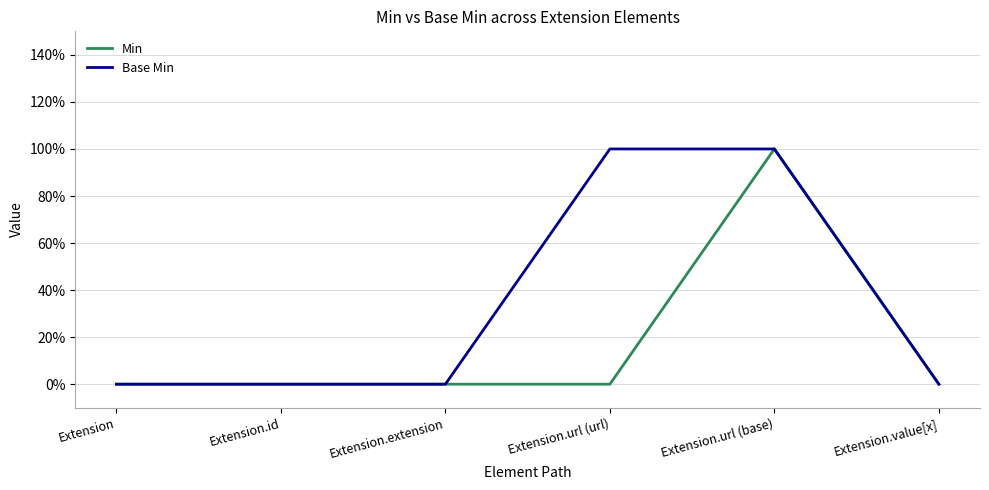

True or false: Min and Base Min intersect in this chart.

False